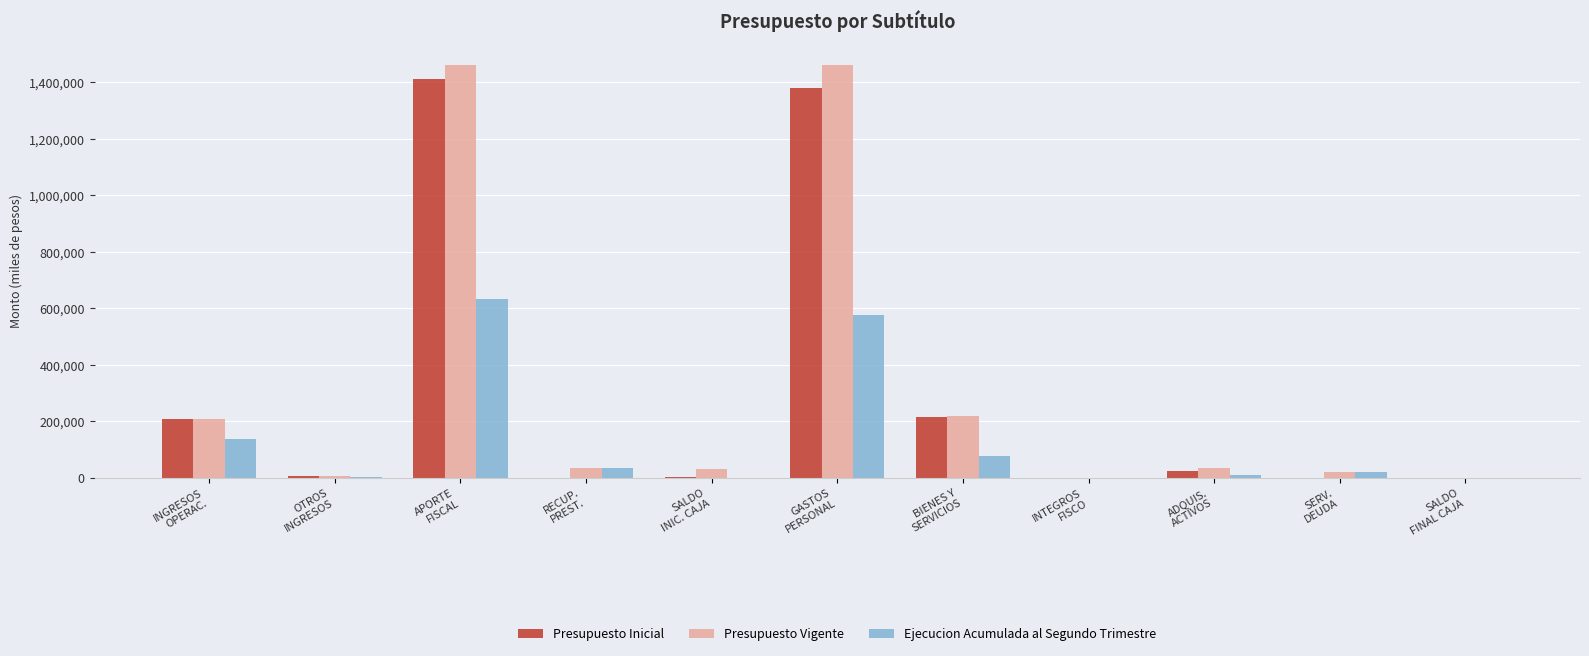

What is the greatest value displayed?

1461504